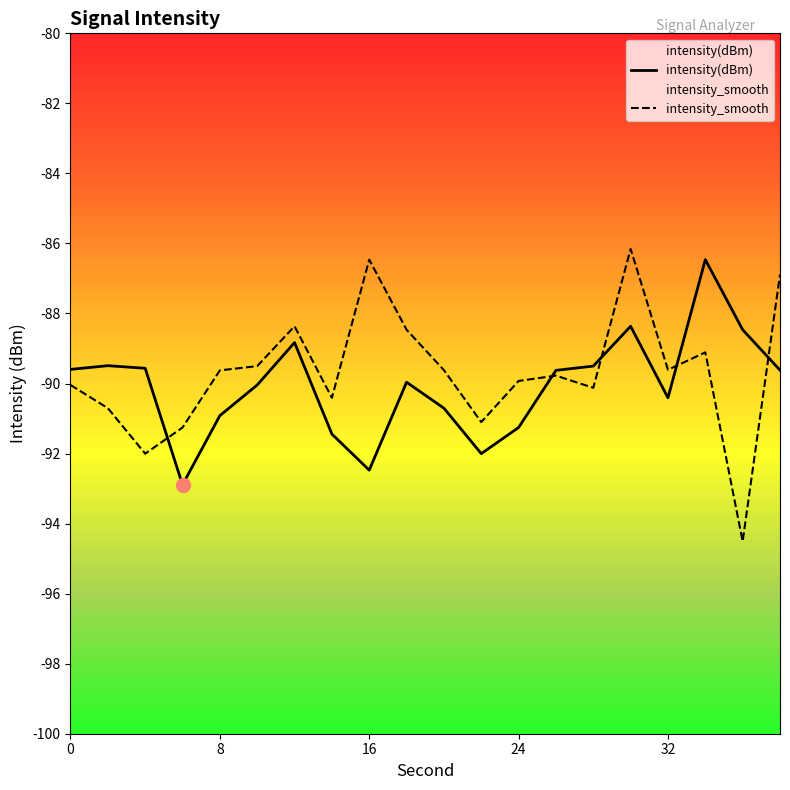

What is the smallest value displayed?

-94.5